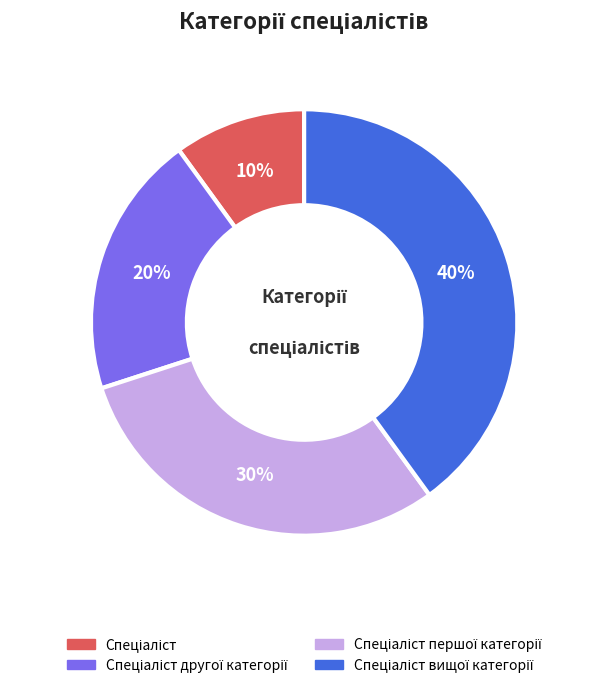

Is there a majority slice in this chart?

No